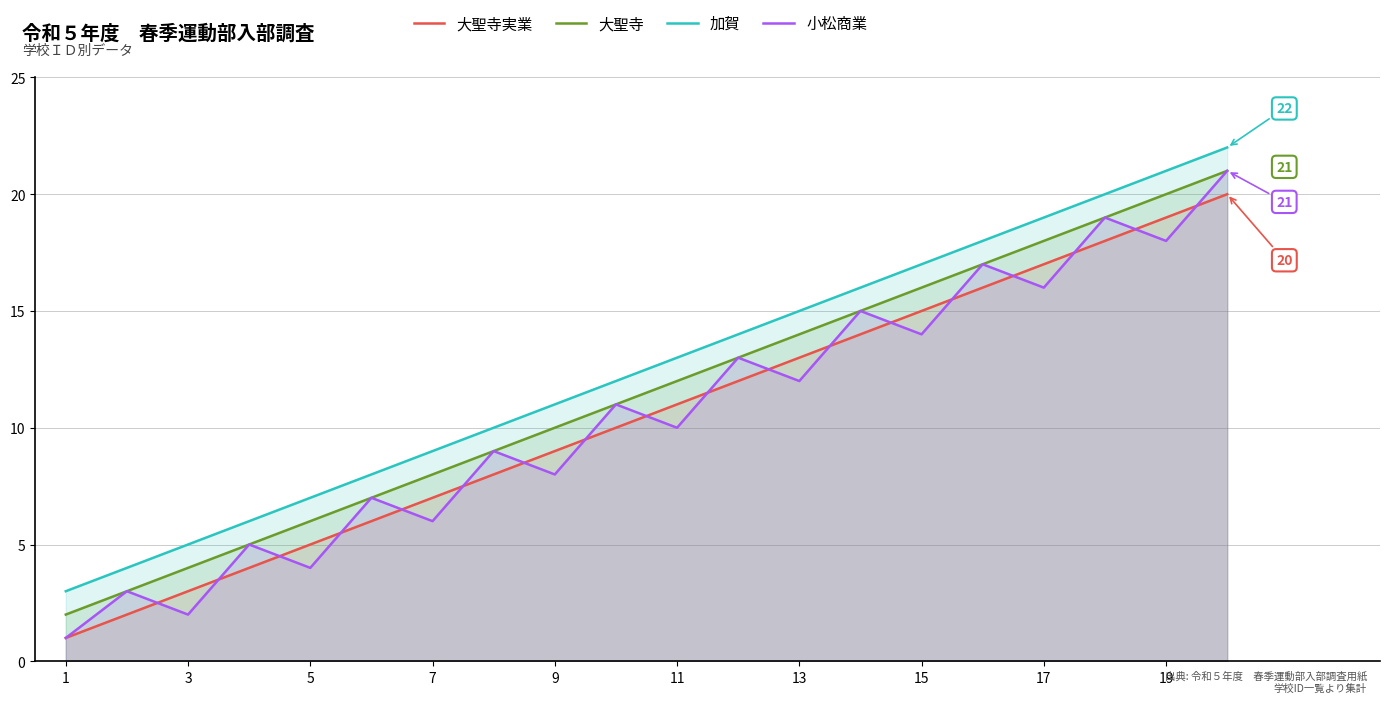

What is the greatest value displayed?

22